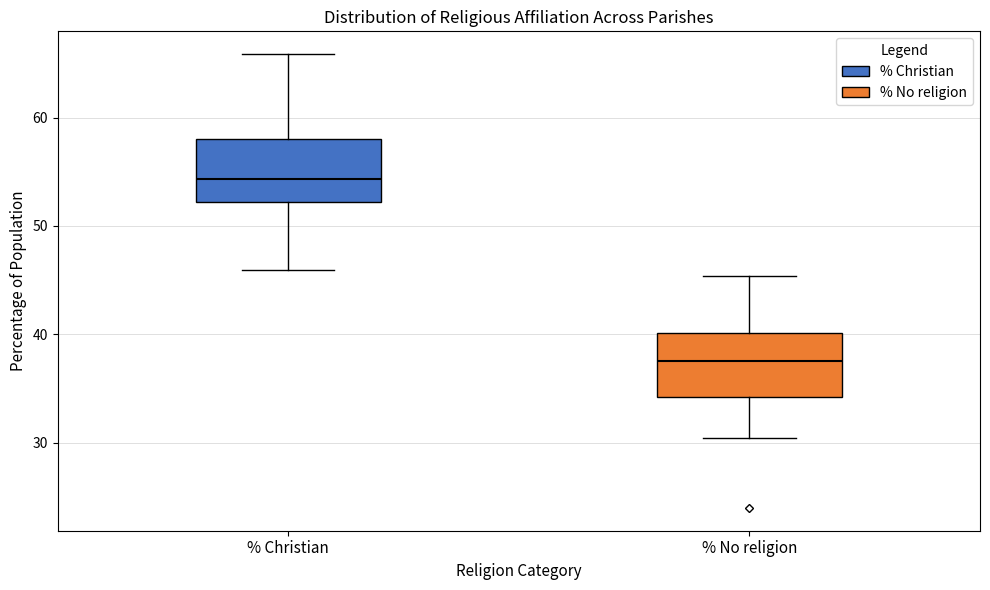

Which box has the highest median line?

% Christian